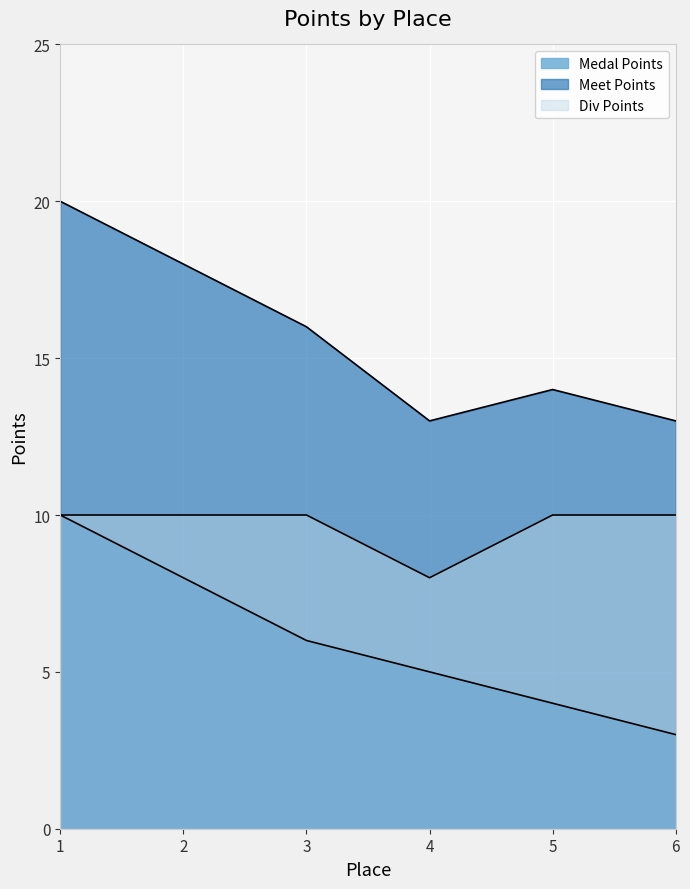

At 3, list the series in order from smallest to largest.

Medal Points, Div Points, Meet Points